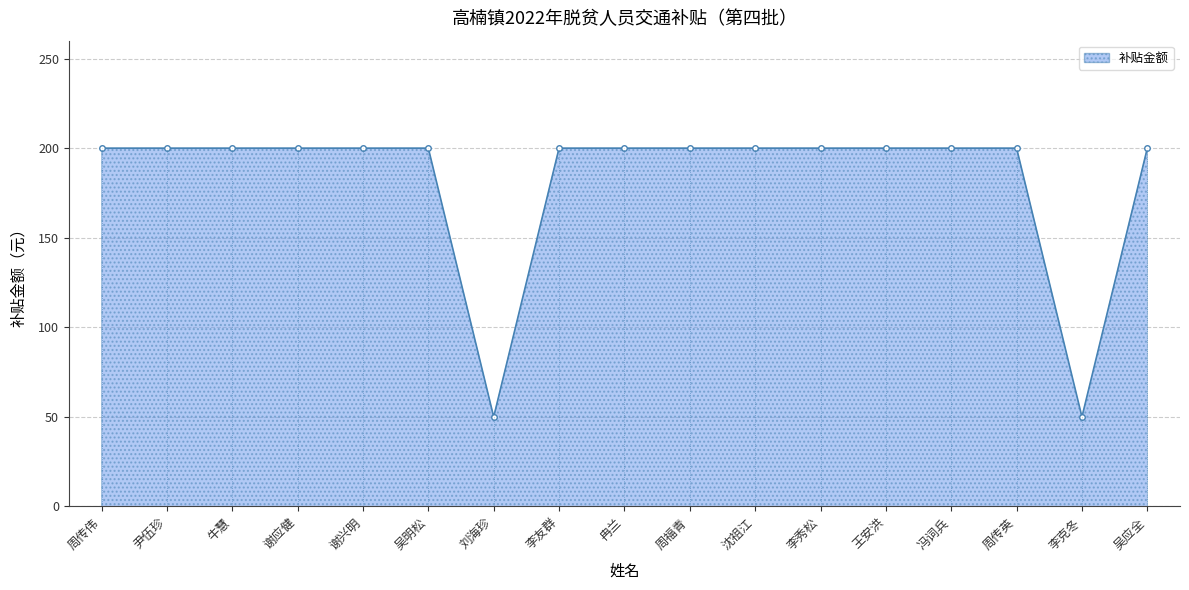

What is the sum of the values at 谢兴明 and 周传伟?

400